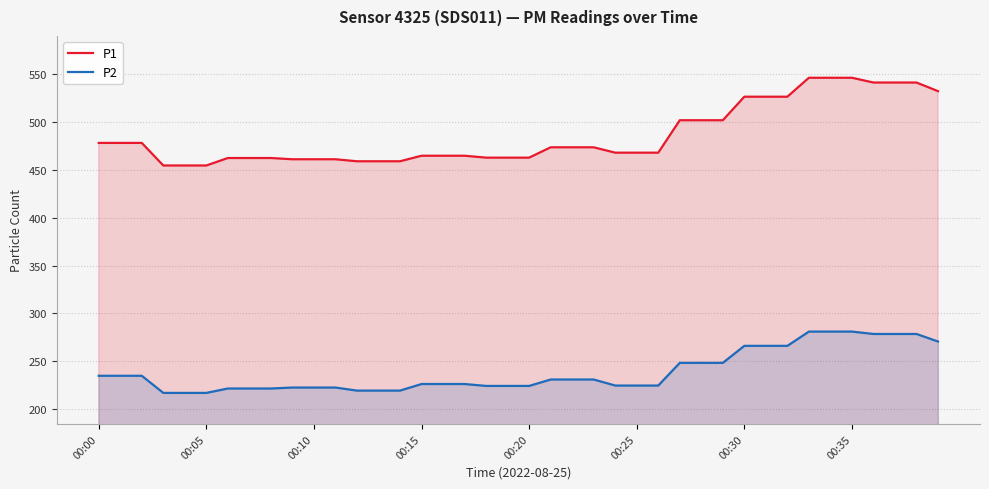

Between 12 and 22, which series saw the biggest shift?

P1